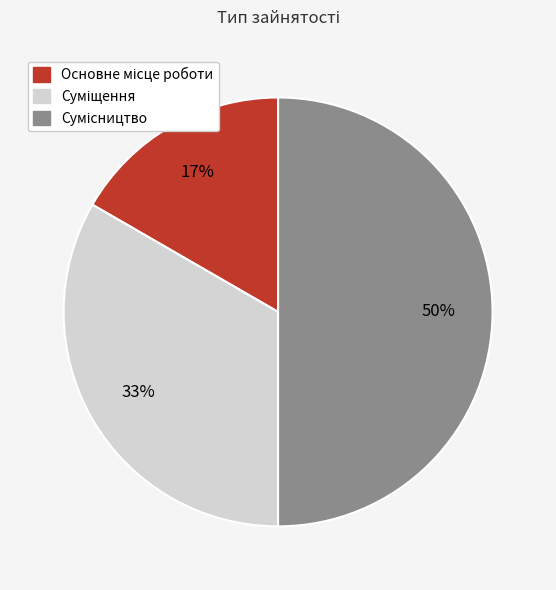

To the nearest percent, what is the difference between the largest and smallest slice percentages?

33%